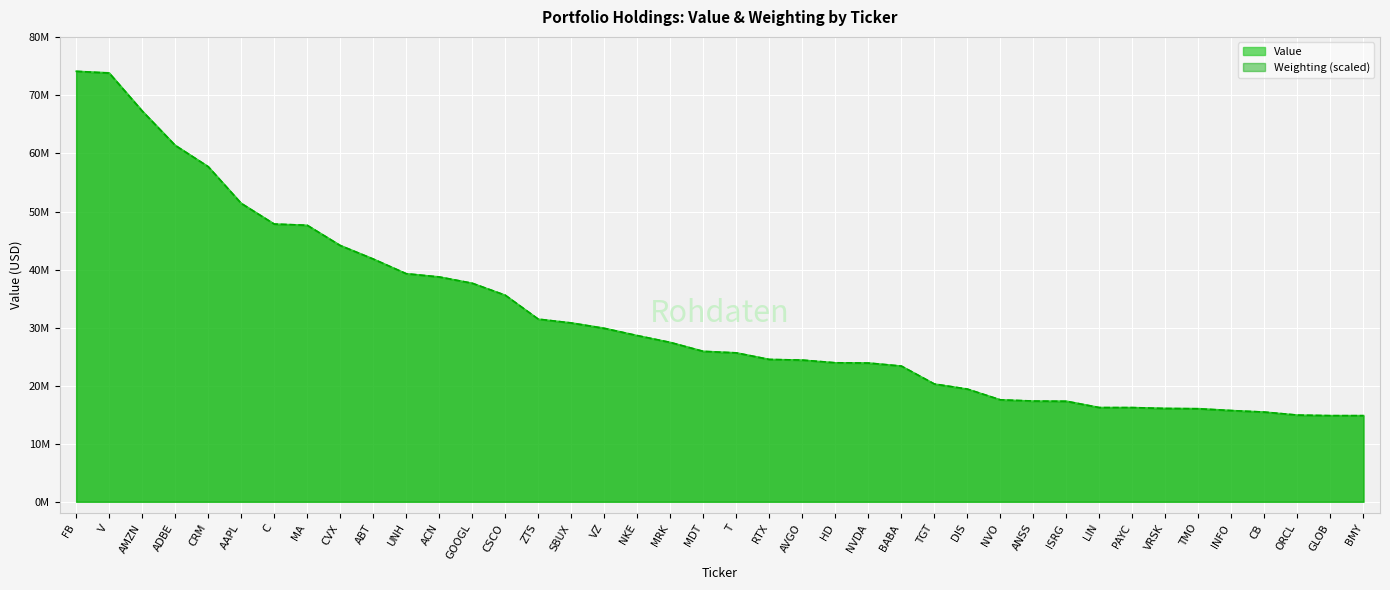

Reading left to right, what are all the values shown in this chart?

Value: 74146000.0	73881000.0	67337000.0	61408000.0	57723000.0	51420000.0	47840000.0	47618000.0	44160000.0	41819000.0	39276000.0	38726000.0	37635000.0	35570000.0	31445000.0	30812000.0	29894000.0	28612000.0	27447000.0	25917000.0	25653000.0	24520000.0	24394000.0	23926000.0	23904000.0	23364000.0	20278000.0	19396000.0	17551000.0	17335000.0	17328000.0	16231000.0	16222000.0	16085000.0	16043000.0	15712000.0	15447000.0	14920000.0	14836000.0	14838000.0
Weighting: 74146000.0	73837058.3	67297793.1	61376411.1	57720601.4	51387297.2	47834468.1	47628506.9	44127168.1	41810105.6	39287081.9	38720688.9	37639393.1	35579781.9	31460559.7	30791186.1	29864361.1	28628594.4	27444318.1	25899609.7	25642158.3	24509372.2	24406391.7	23942979.2	23891488.9	23376586.1	20287169.4	19411834.7	17558184.7	17352223.6	17300733.3	16219437.5	16219437.5	16064966.7	16013476.4	15704534.7	15447083.3	14932180.6	14829200.0	14829200.0